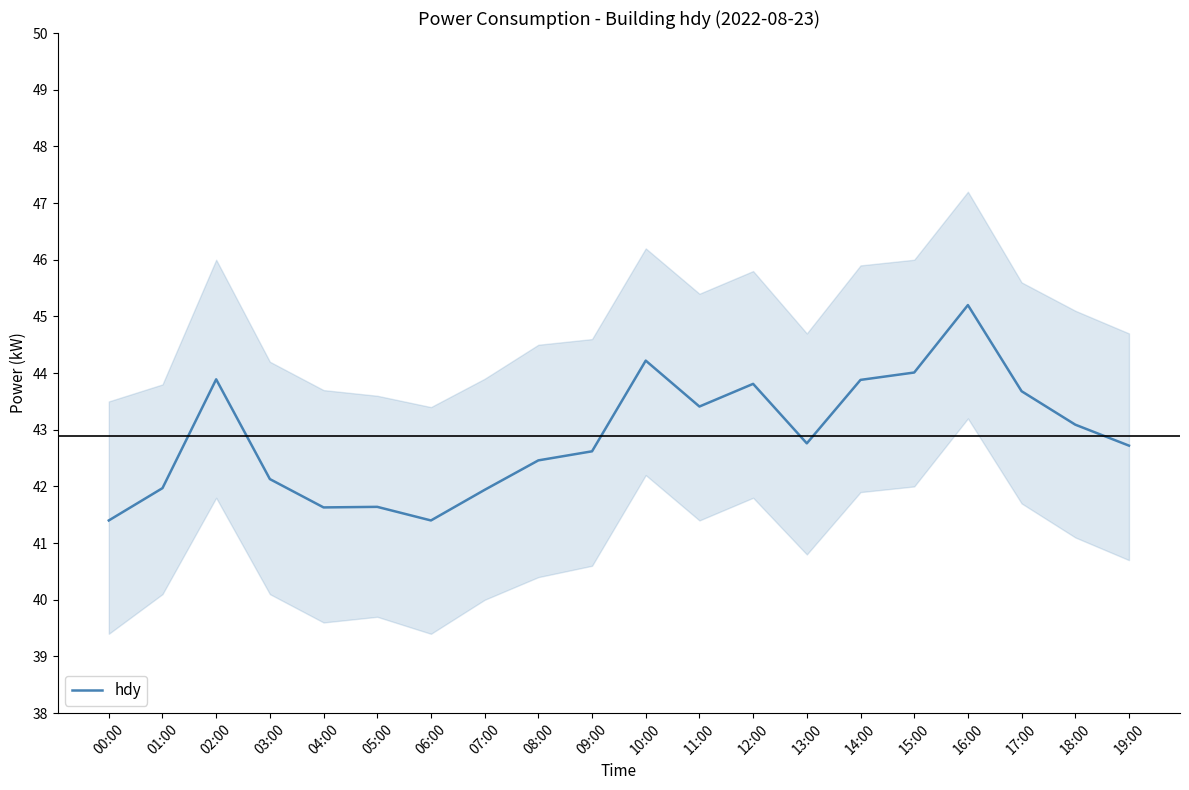

What is the label of the 8th point from the right?

12:00